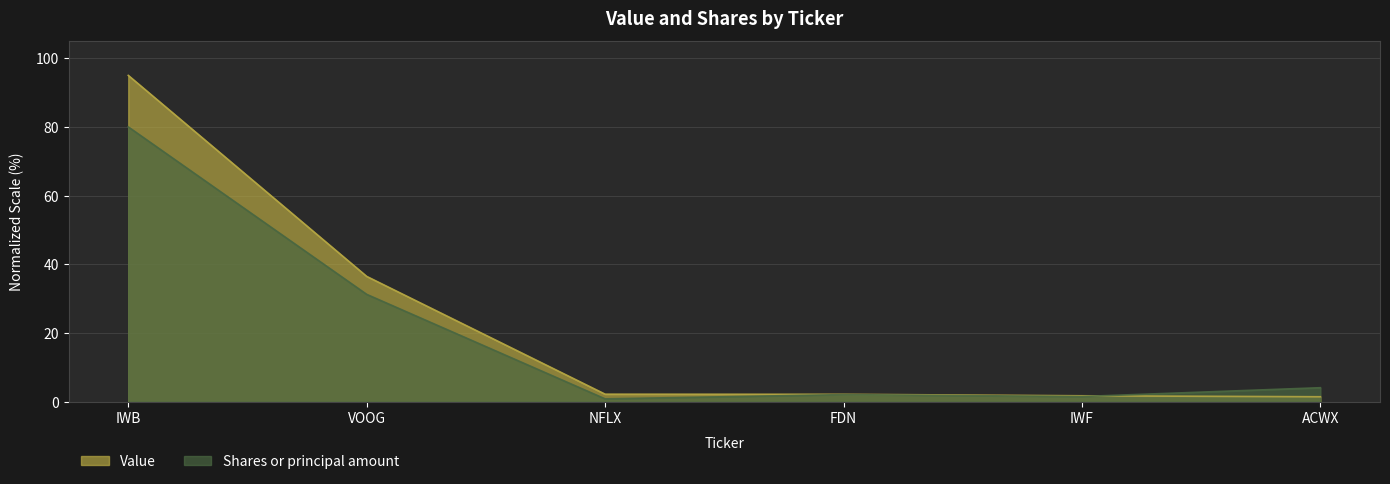

Which series has the largest total across all categories?

Value